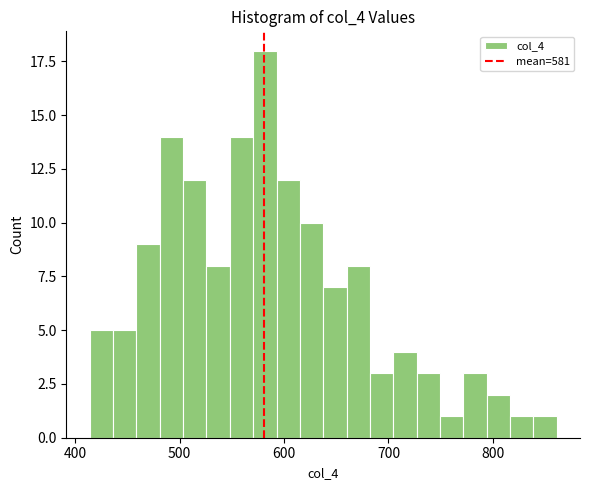

Read against the x-axis, roughly where is the centre of the tallest bar?

580